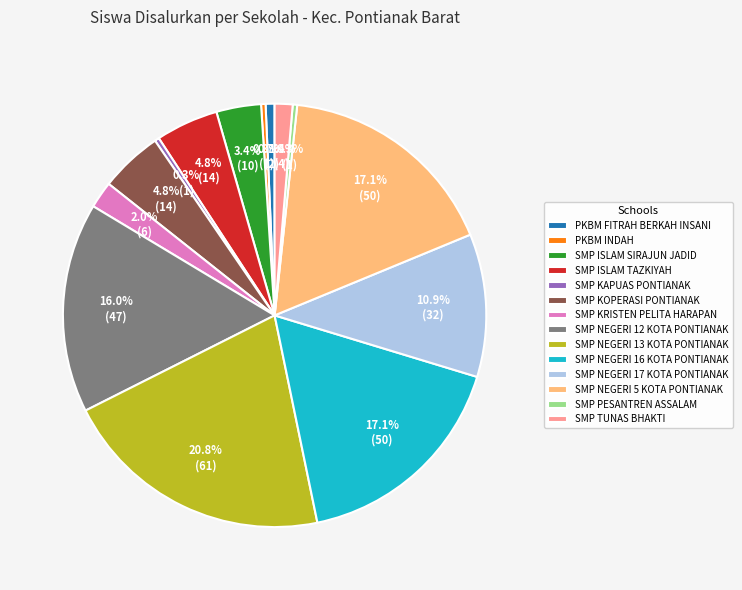

How many slices are in this pie chart?

14